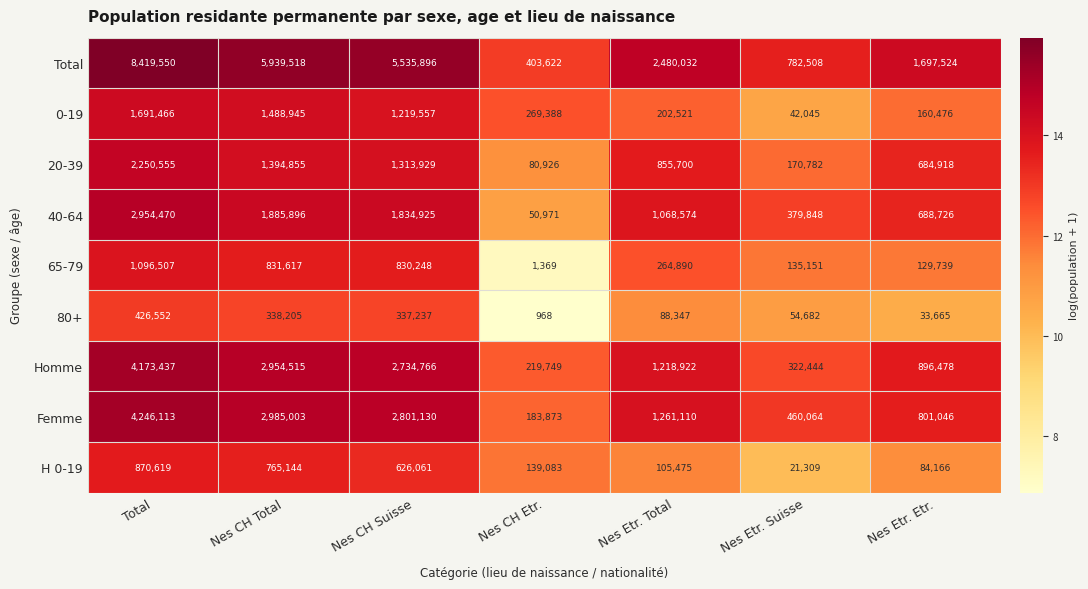

Which category has the lowest value across all series?

Nes CH Etr.